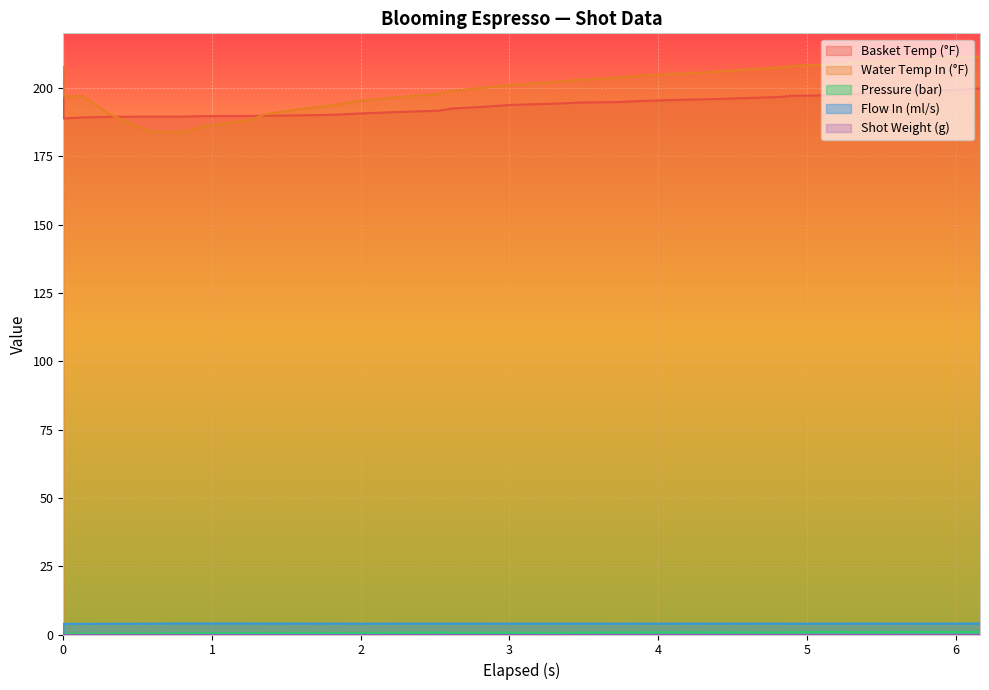

True or false: Flow In (ml/s) and Water Temp In (°F) intersect in this chart.

False